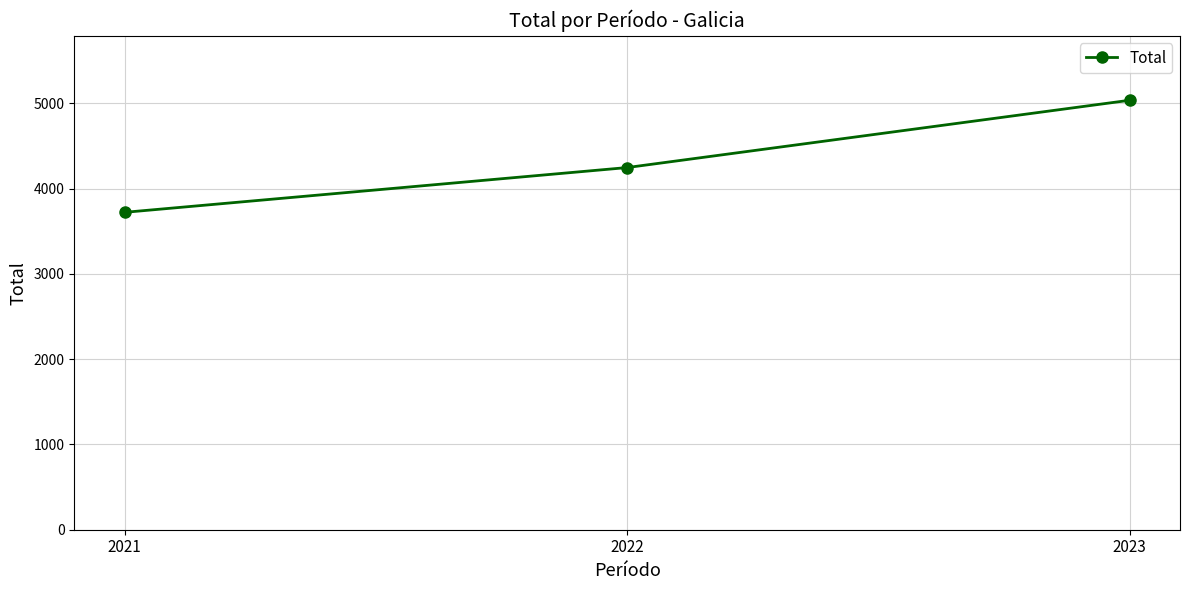

How many values are between 3721 and 5035?

3